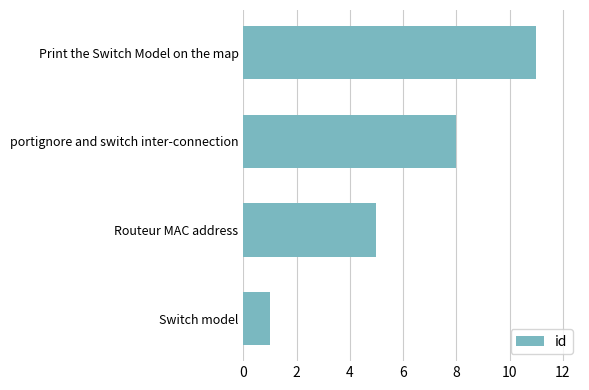

Rank the categories by value from highest to lowest.

Print the Switch Model on the map, portignore and switch inter-connection, Routeur MAC address, Switch model